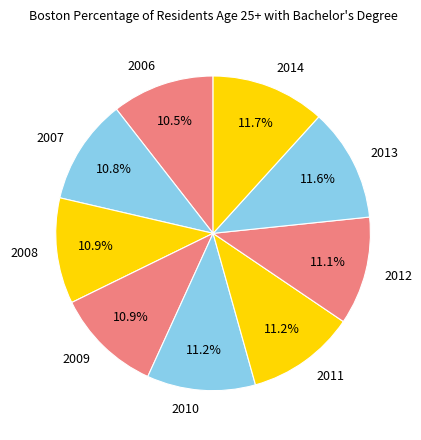

Is the sum of 2012 and 2009 greater than half?

No